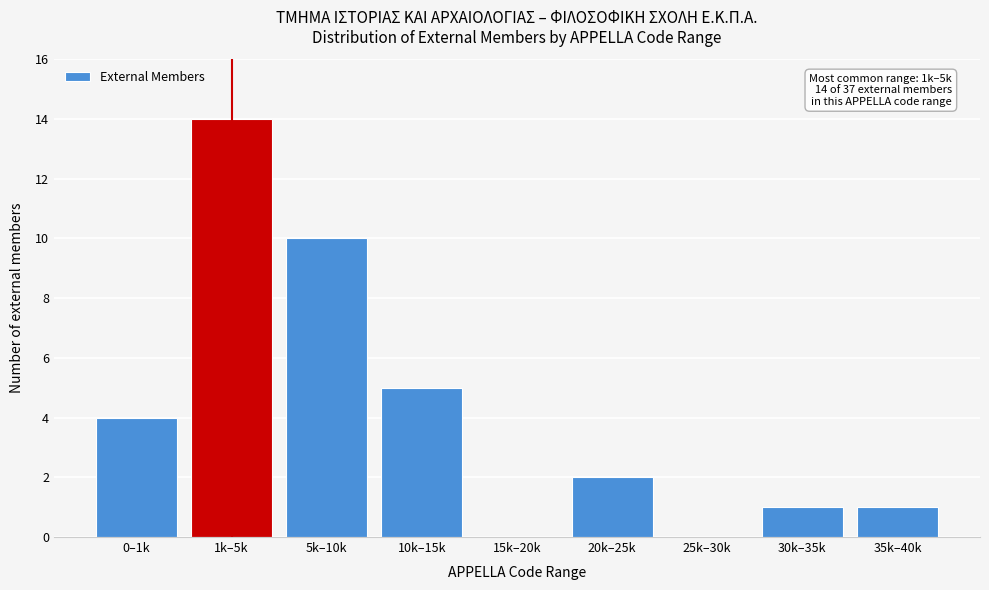

Reading left to right, transcribe all the data shown in this chart.

0–1k=4	1k–5k=14	5k–10k=10	10k–15k=5	15k–20k=0	20k–25k=2	25k–30k=0	30k–35k=1	35k–40k=1